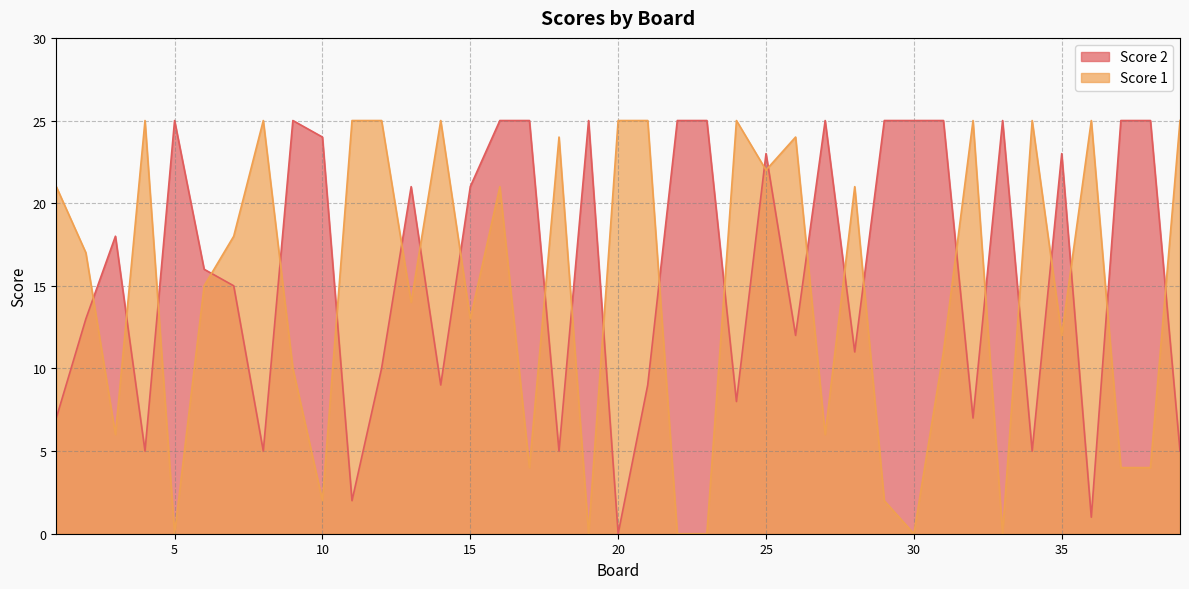

At which category does Score 2 reach its first local valley?

4